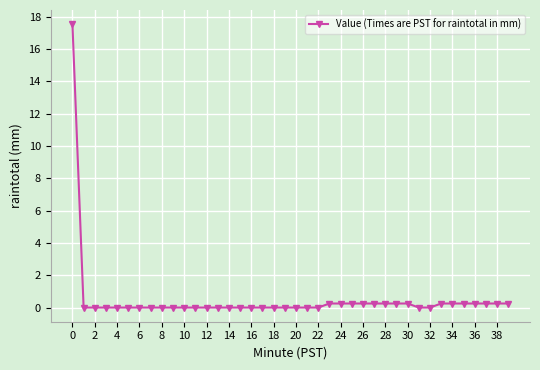

How many lines are shown in the chart?

1